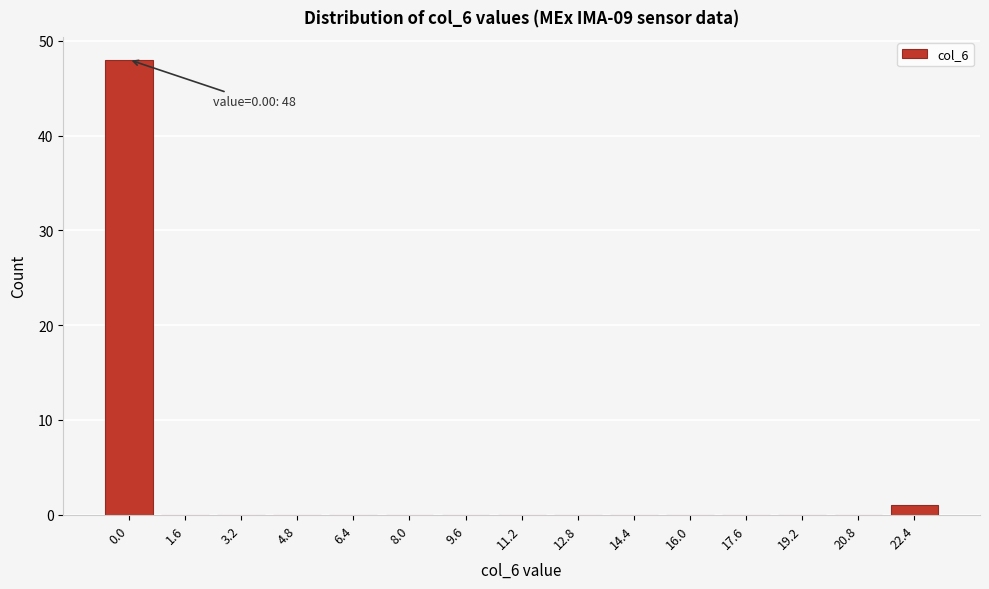

Reading left to right, transcribe all the data shown in this chart.

0.0=48	1.6=0	3.2=0	4.8=0	6.4=0	8.0=0	9.6=0	11.2=0	12.8=0	14.4=0	16.0=0	17.6=0	19.2=0	20.8=0	22.4=1